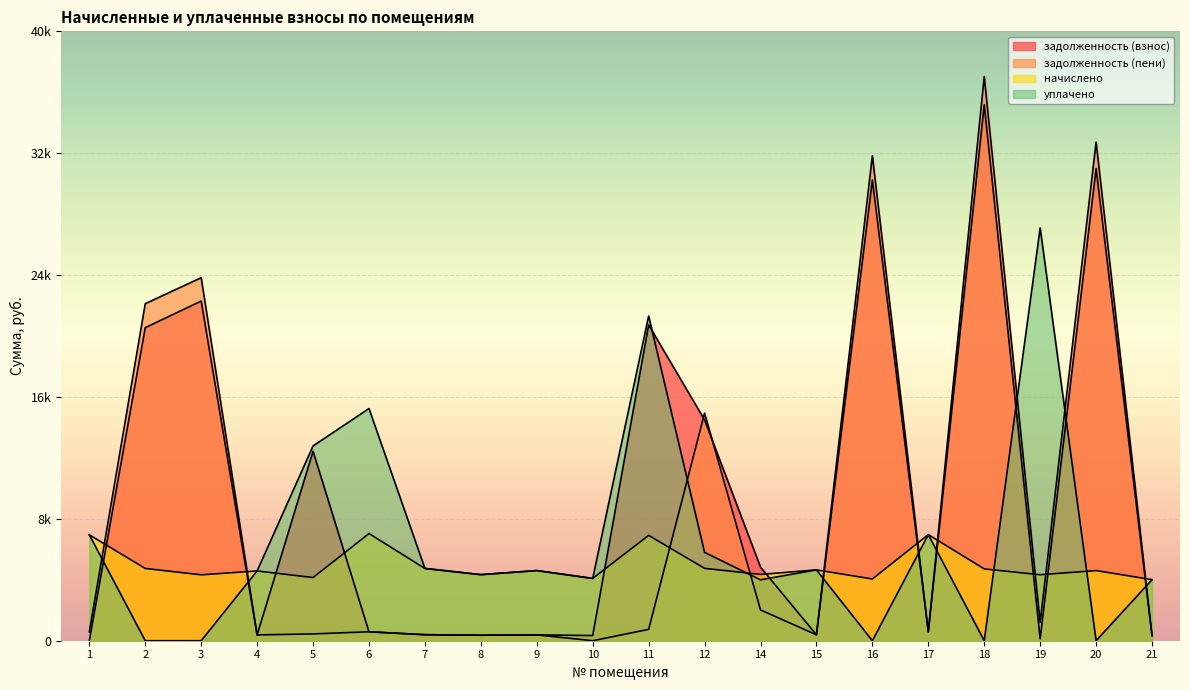

What is the approximate value of начислено at 5?

4146.7